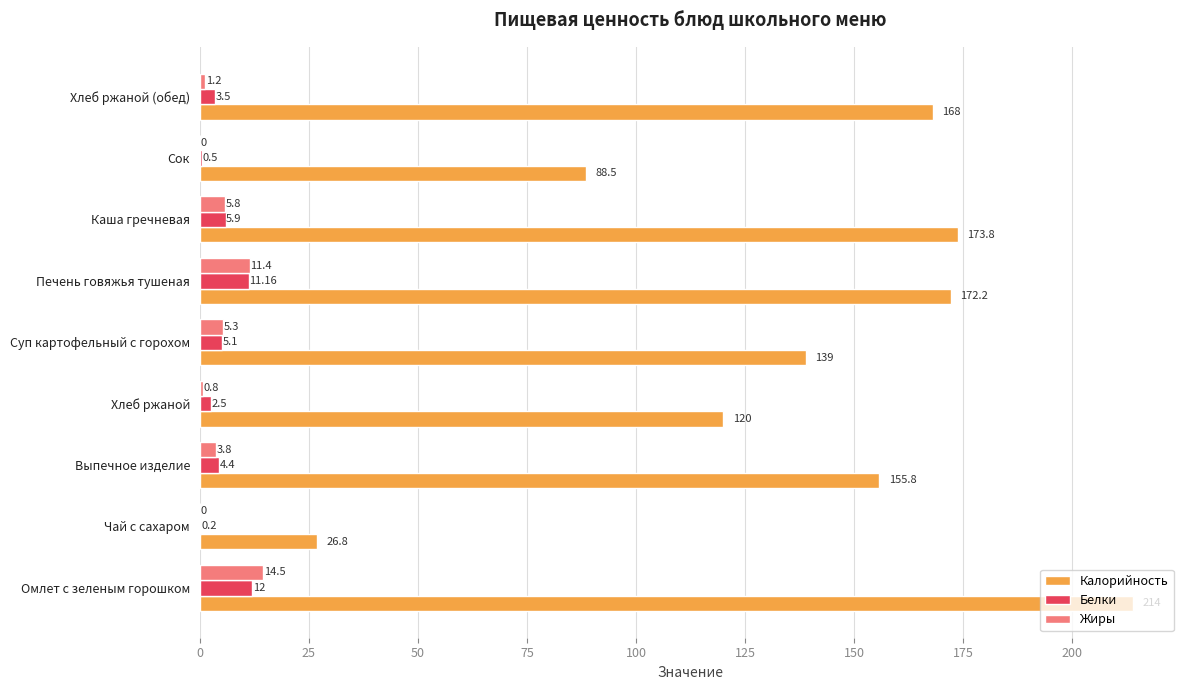

Where is Белки nearest to the value 6?

Каша гречневая